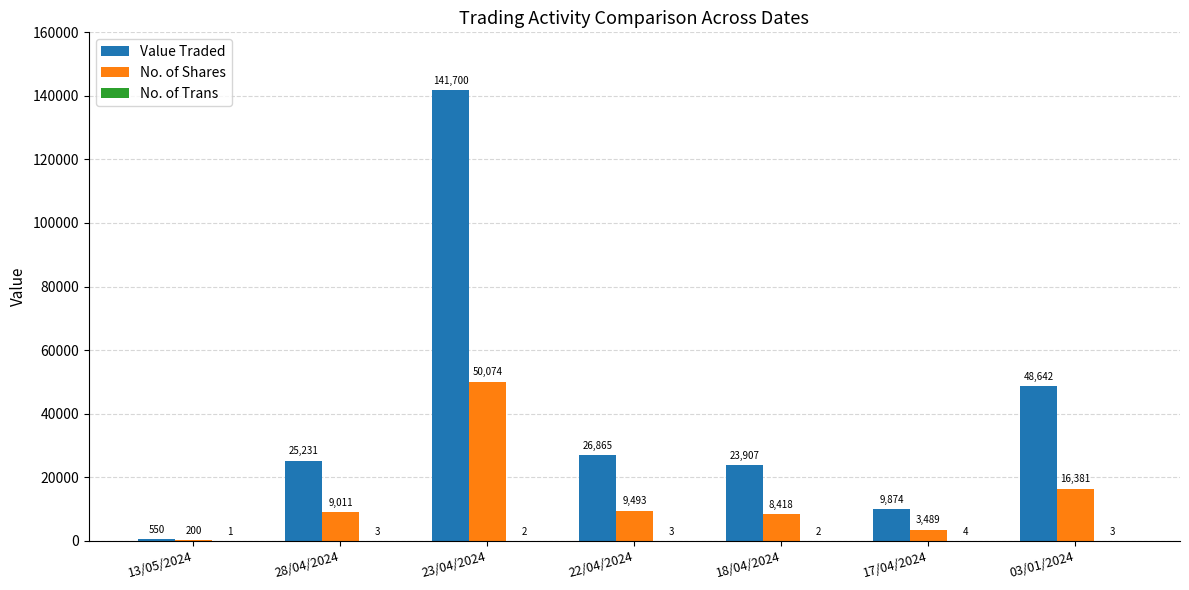

What is the sum of all No. of Shares values?

97066